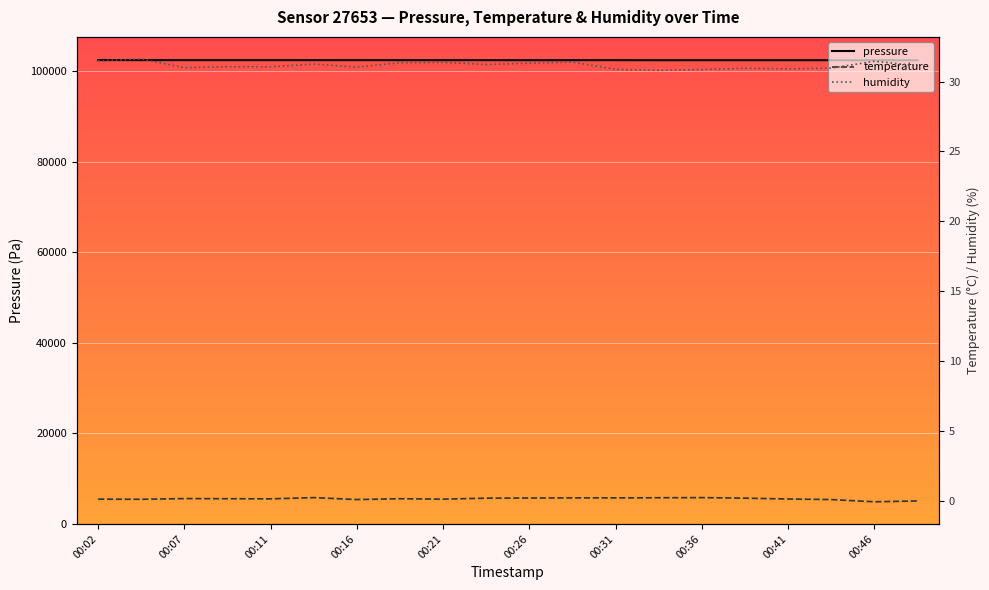

The value of pressure at 00:41 is 102384.0. True or false?

True